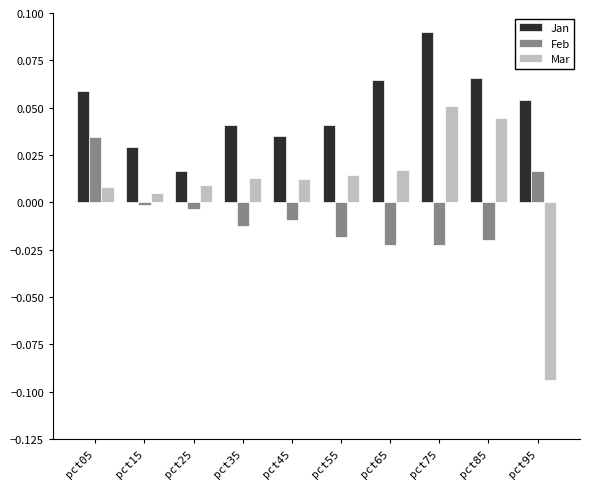

Where is Mar nearest to the value 0?

pct15